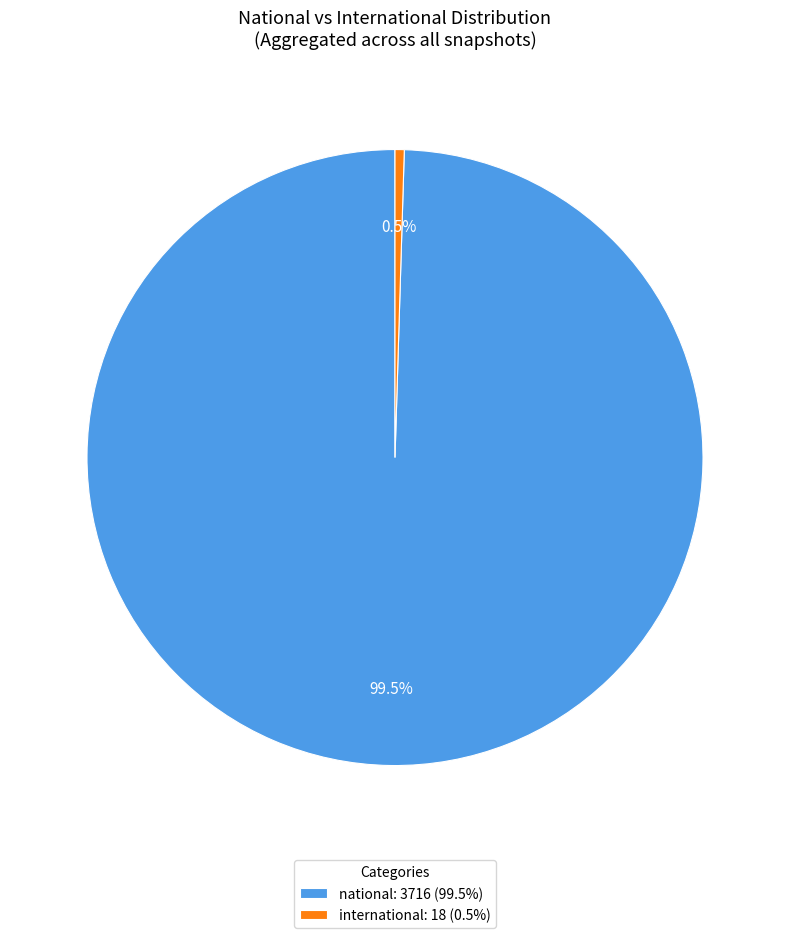

How many slices are in this pie chart?

2